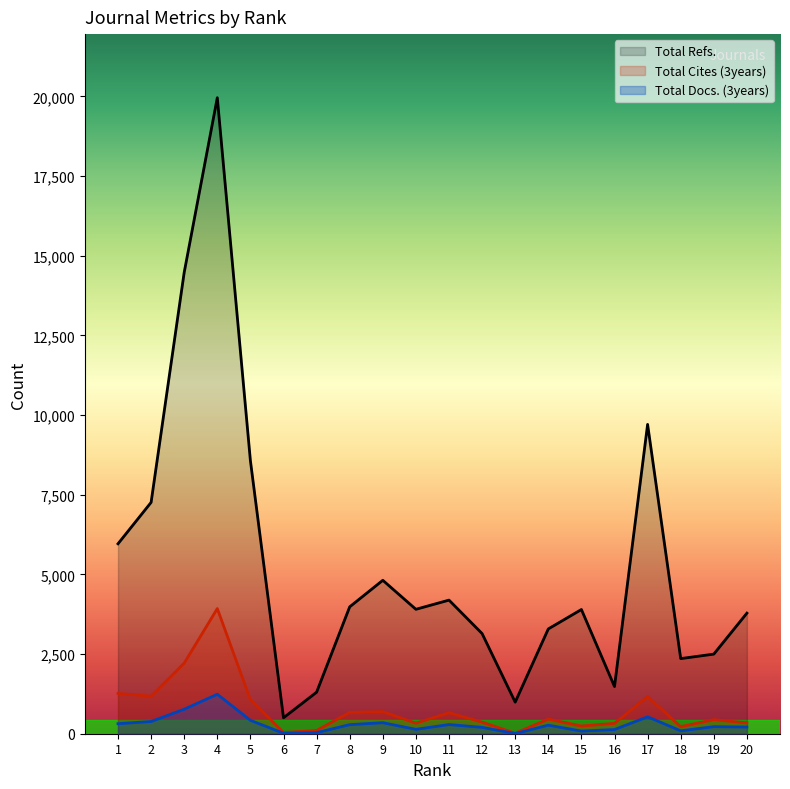

How many values in the Total Cites (3years) series are below 459?

10